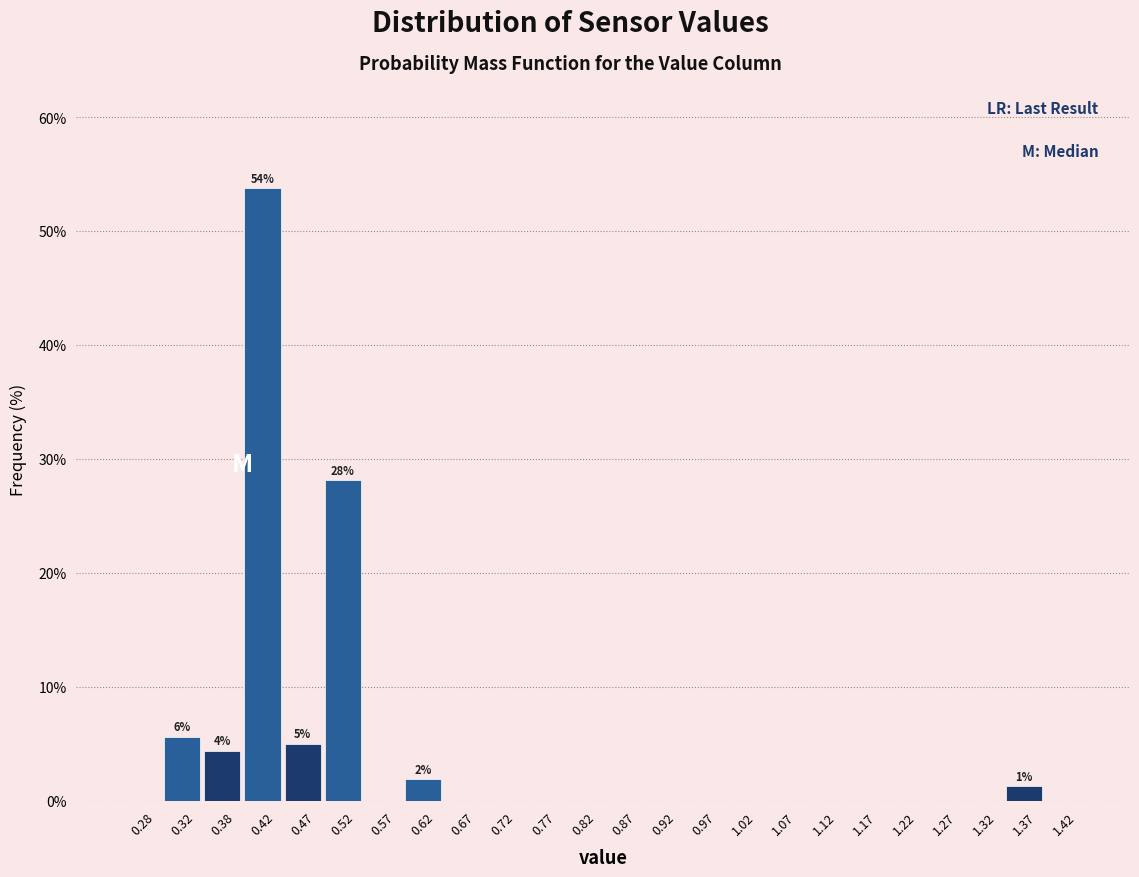

Which range on the x-axis has the tallest bar?

0.40 to 0.45